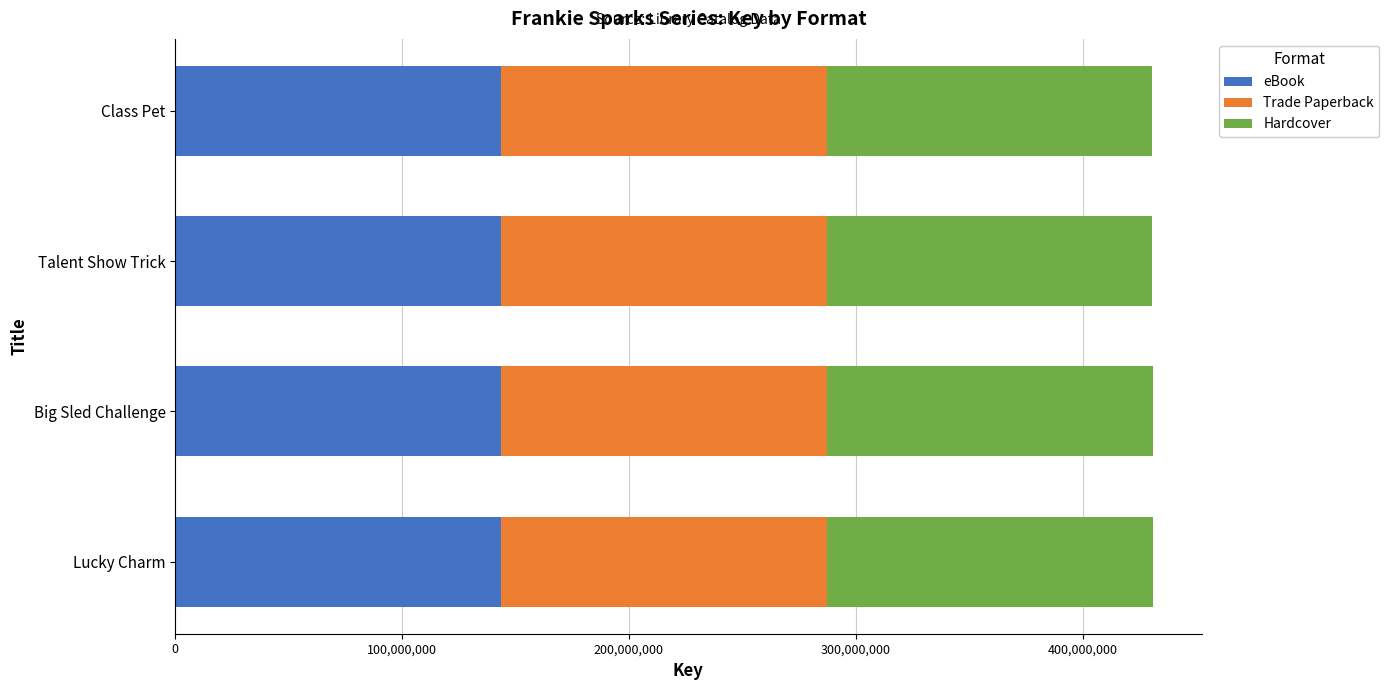

True or false: eBook has a value of 143631645 at Big Sled Challenge.

True